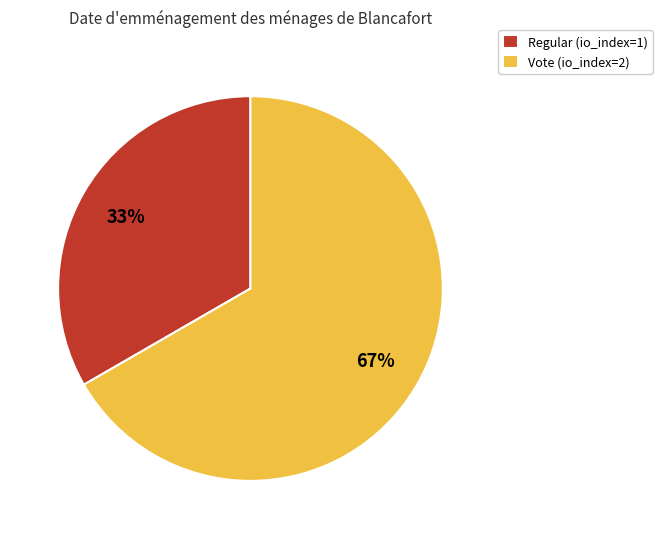

True or false: Regular accounts for 33% of the total.

True